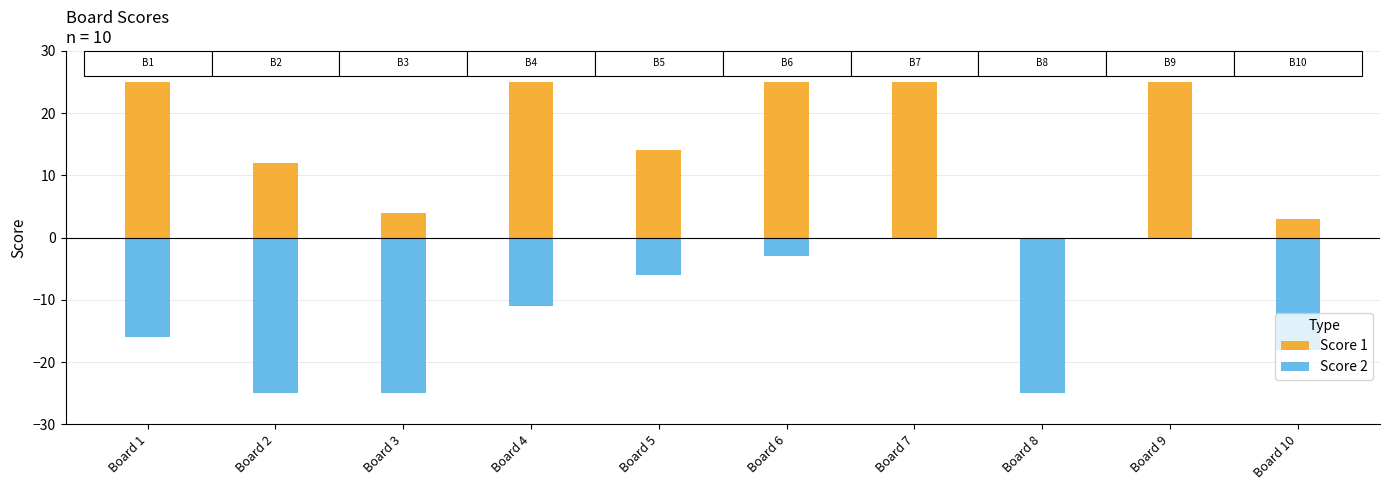

Count the number of data series in this chart.

2